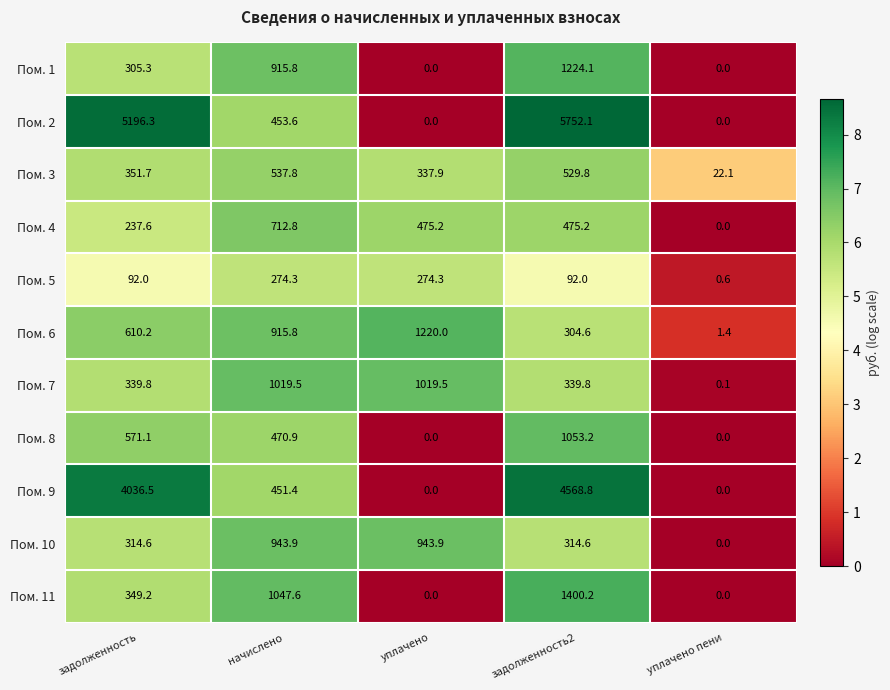

Is it true that Пом. 11 equals 1047.6 at начислено?

True